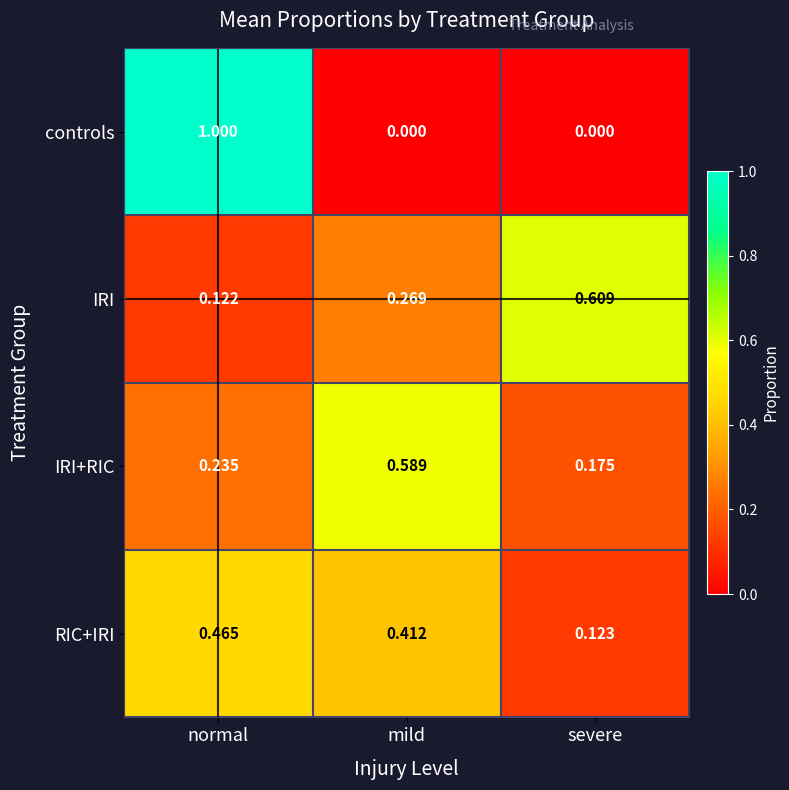

Between mild and severe, which series saw the biggest shift?

IRI+RIC